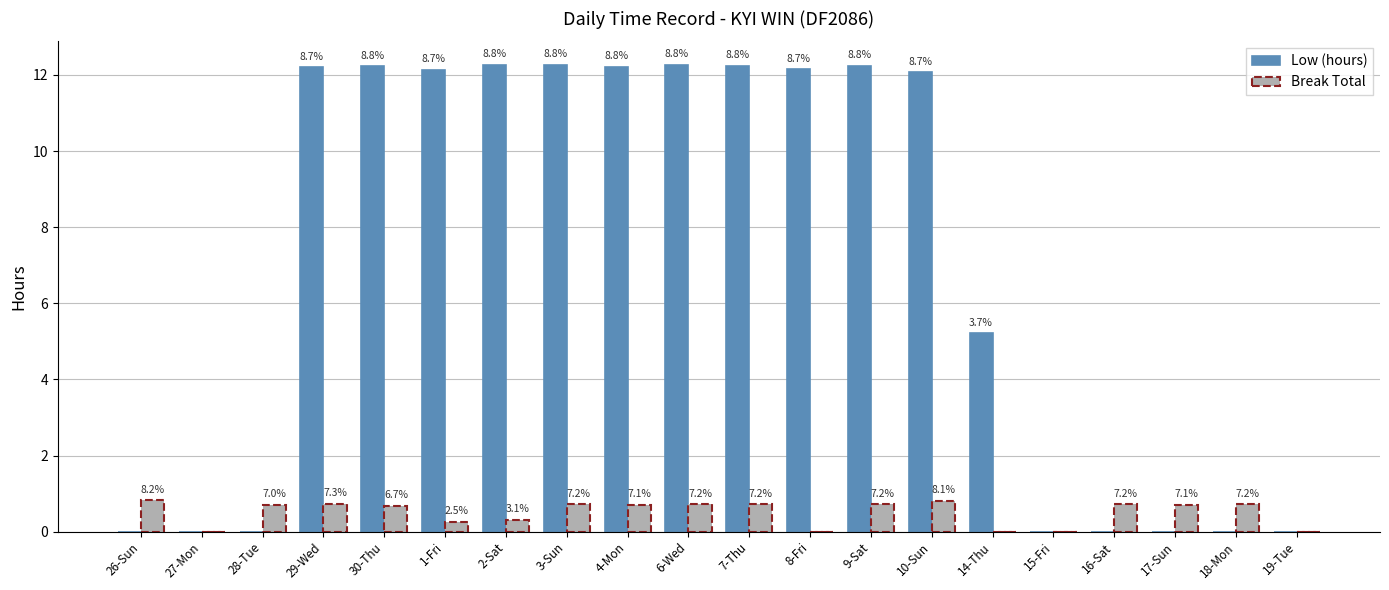

Are the bars grouped side by side (vs. stacked)?

Yes